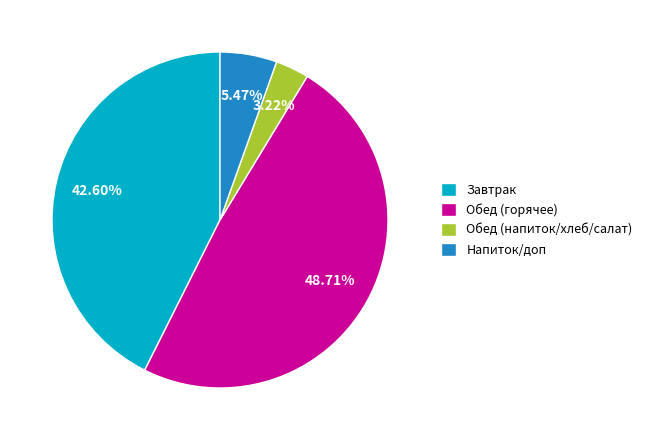

Is the sum of Обед (напиток/хлеб/салат) and Завтрак greater than half?

No